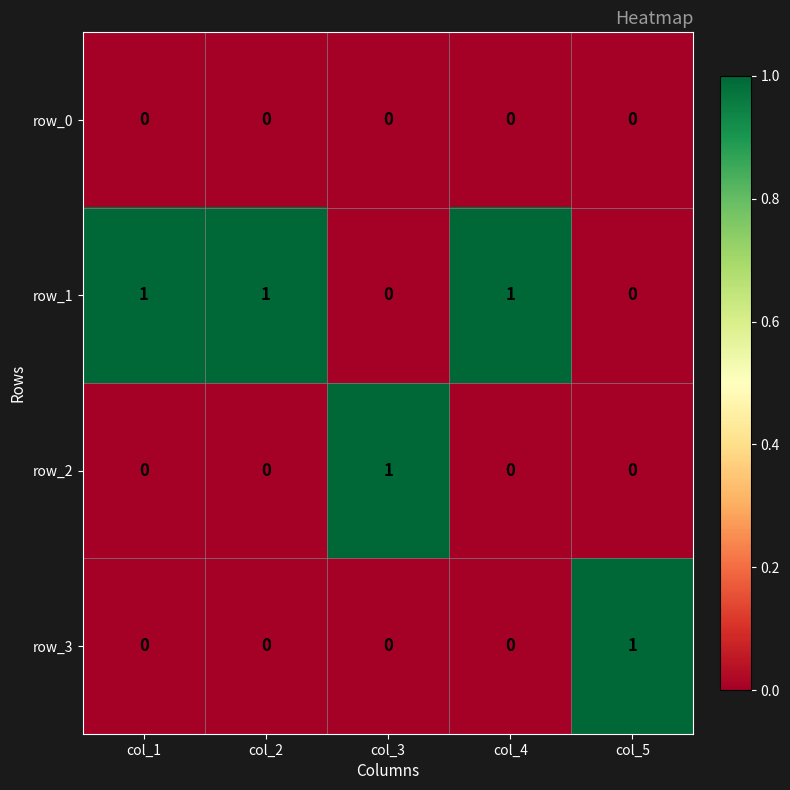

At which label does row_2 reach its peak?

col_3